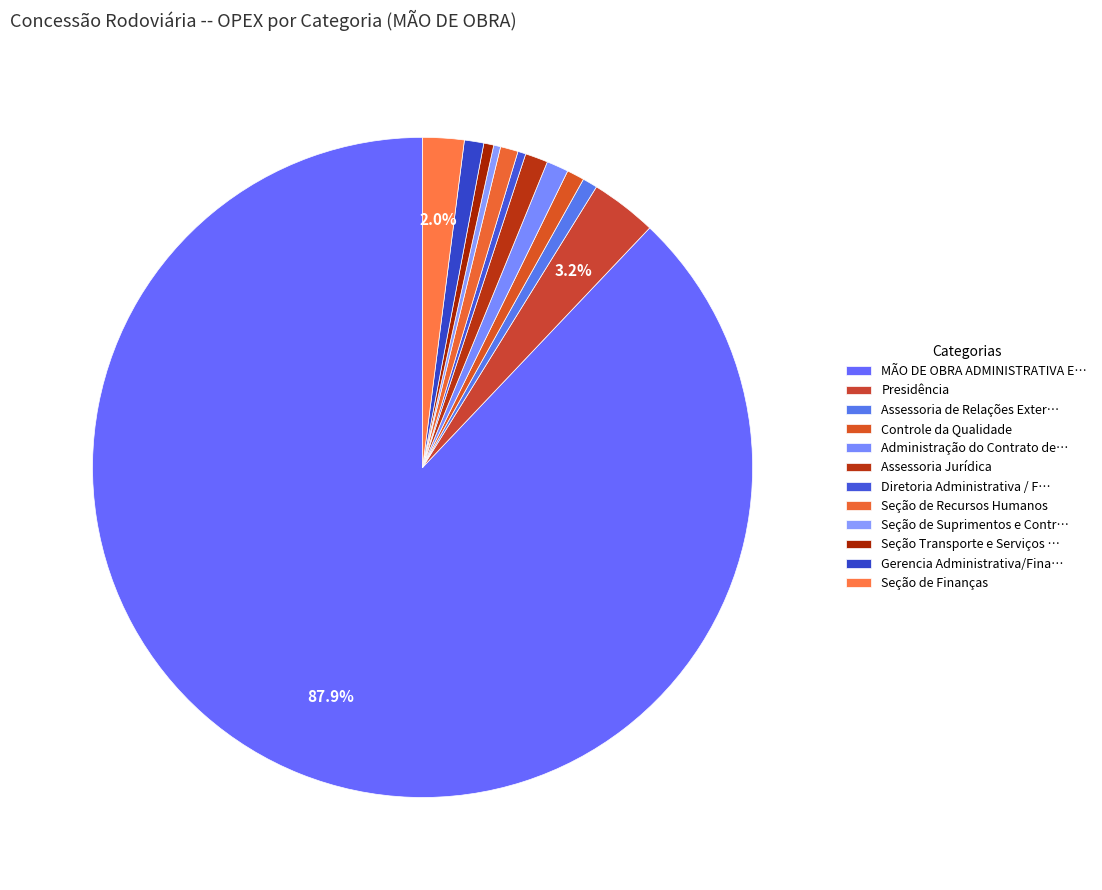

To the nearest percent, what percentage of the pie is Assessoria Jurídica?

1%